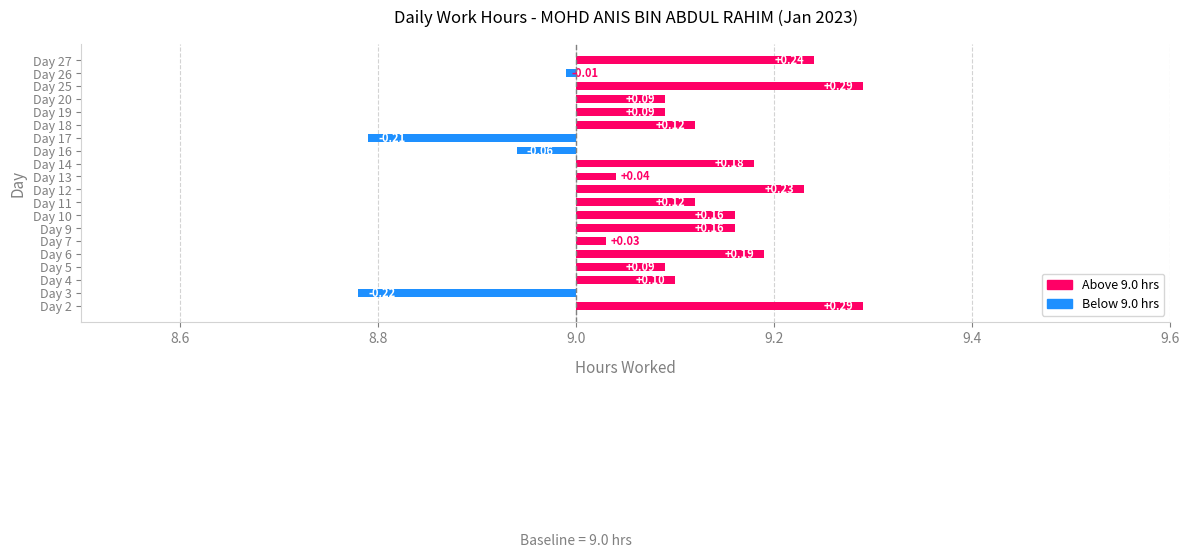

What is the difference between the values at Day 20 and Day 10?

0.1